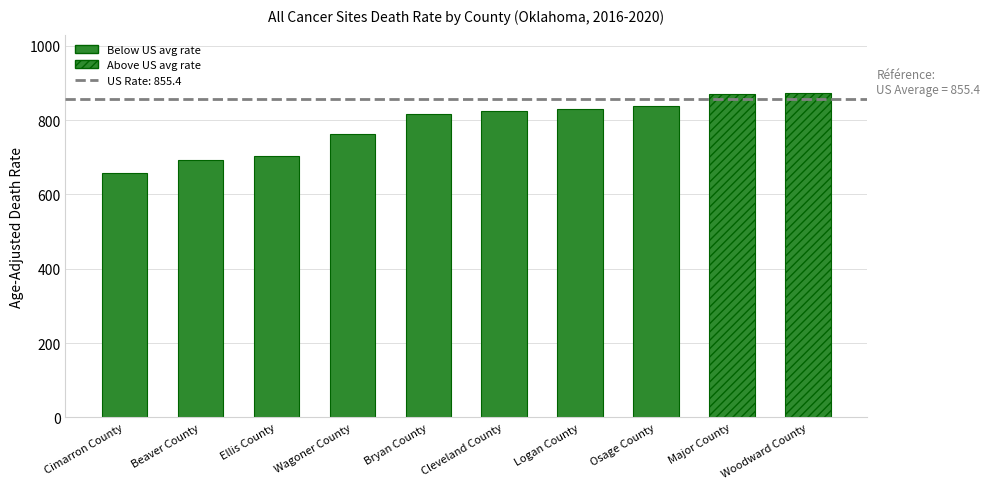

What is the minimum value shown in the chart?

656.3